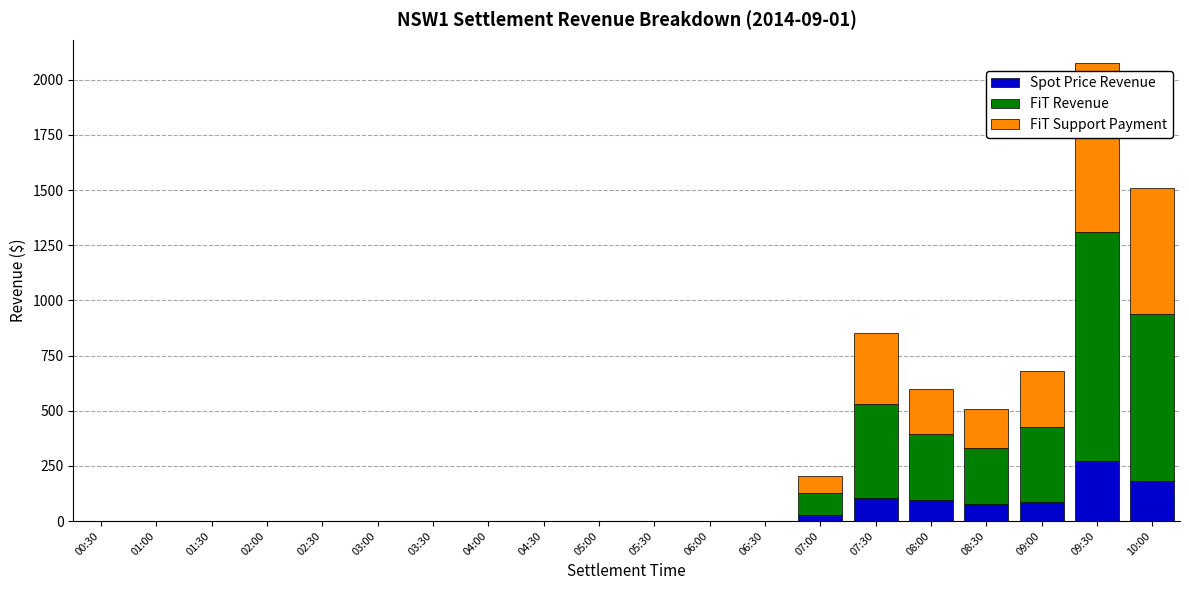

How many values in the Spot Price Revenue series exceed 0?

8